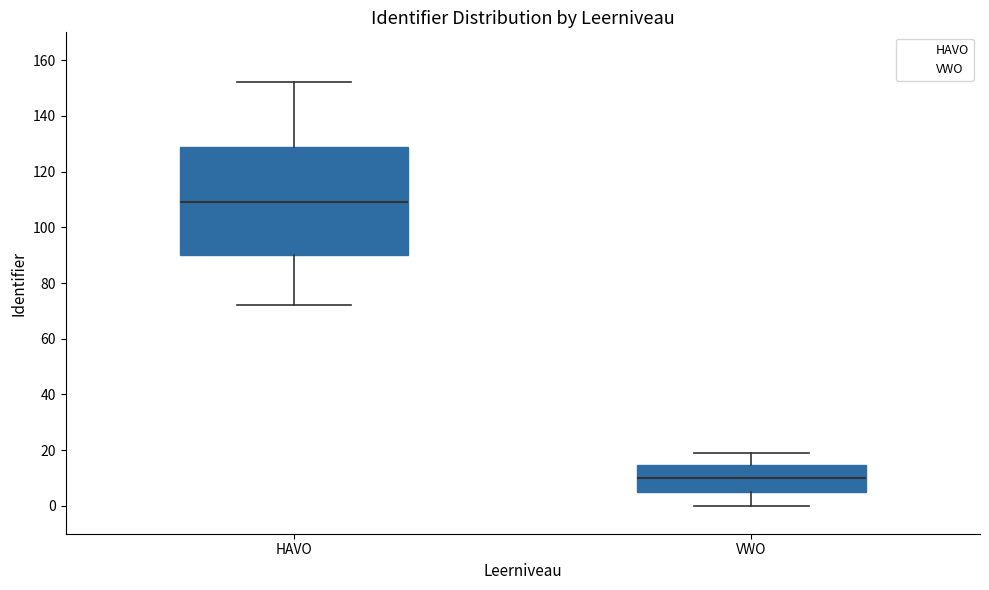

Where is the lower edge of the box for HAVO on the y-axis? The values are not printed on the chart, so give them approximately, as read against the axis.

90